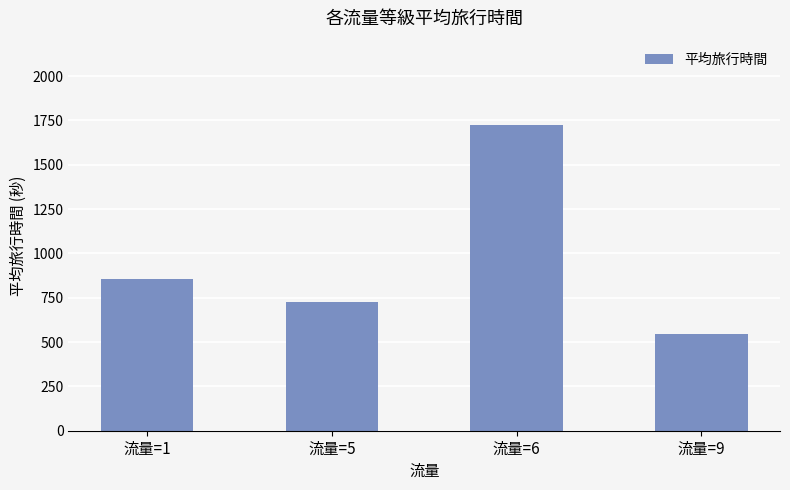

What is the change in value from 流量=1 to 流量=5?

-130.3